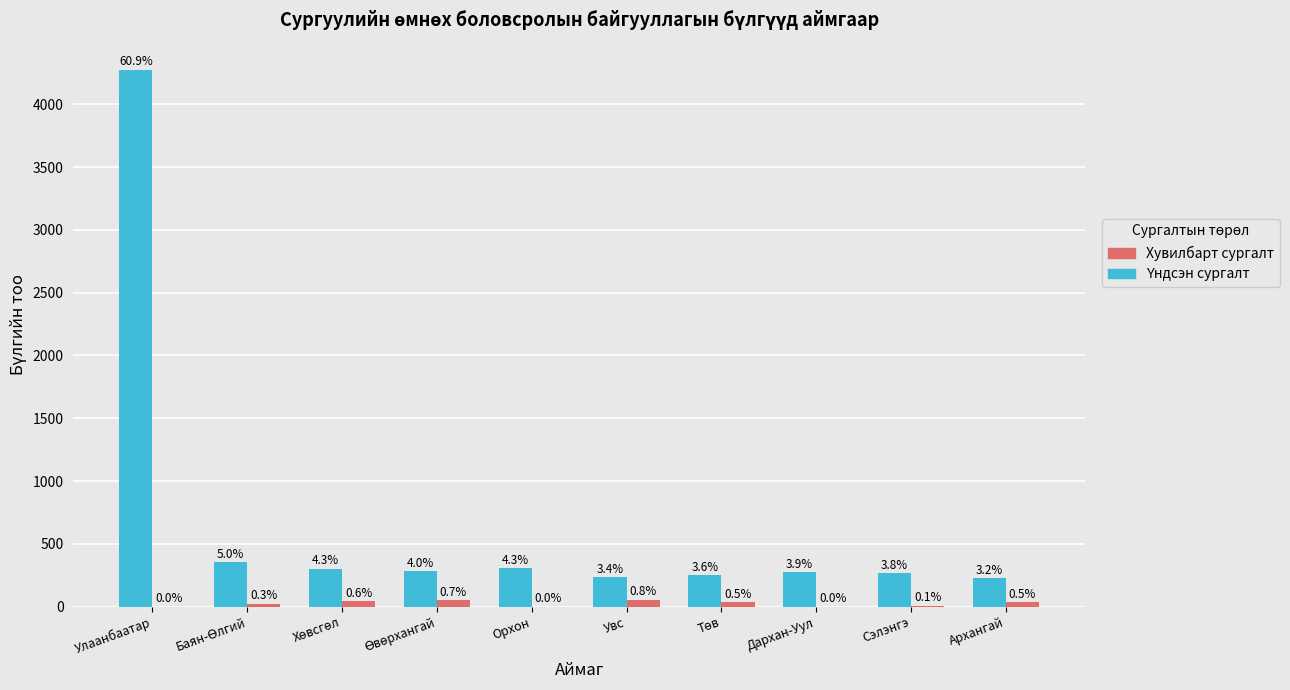

The value of Үндсэн сургалт at Хөвсгөл is 424. True or false?

False